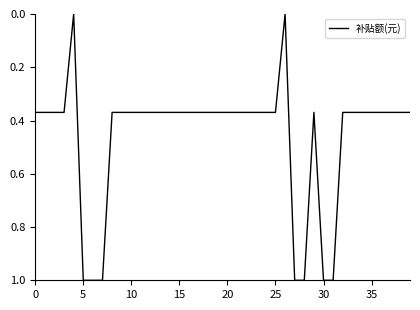

What is the maximum value shown in the chart?

1.0